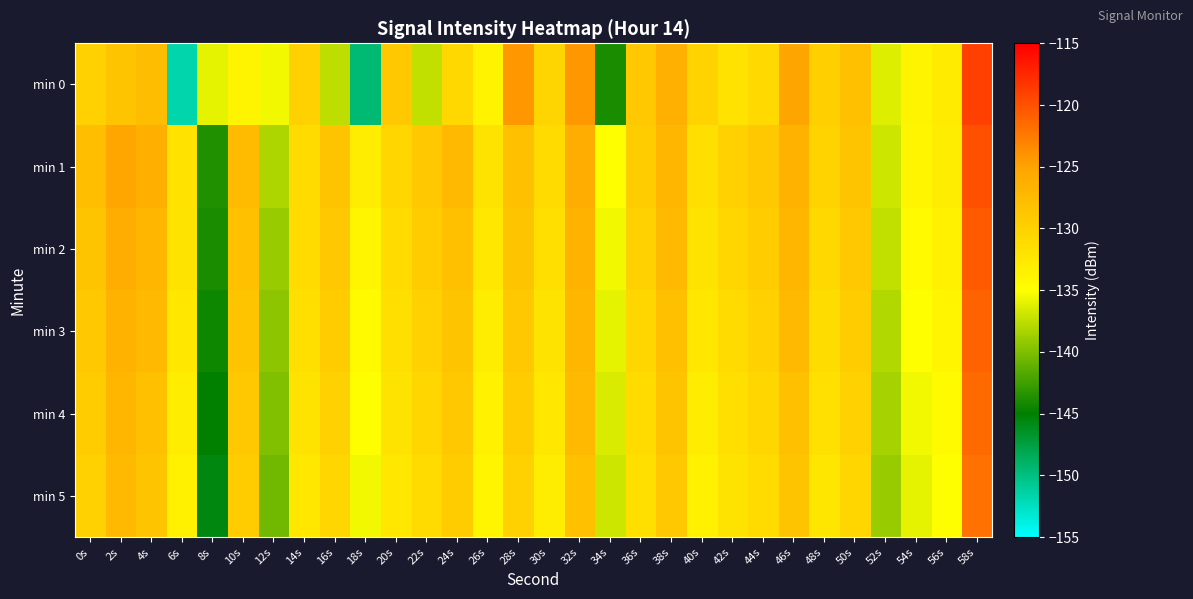

What is the total value across all series at 28s?

-769.3